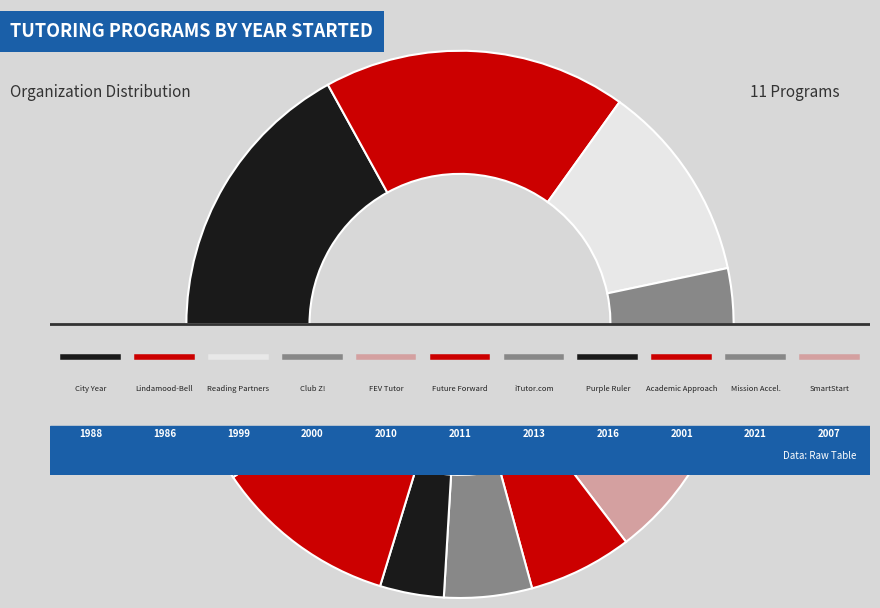

How many slices are in this pie chart?

11